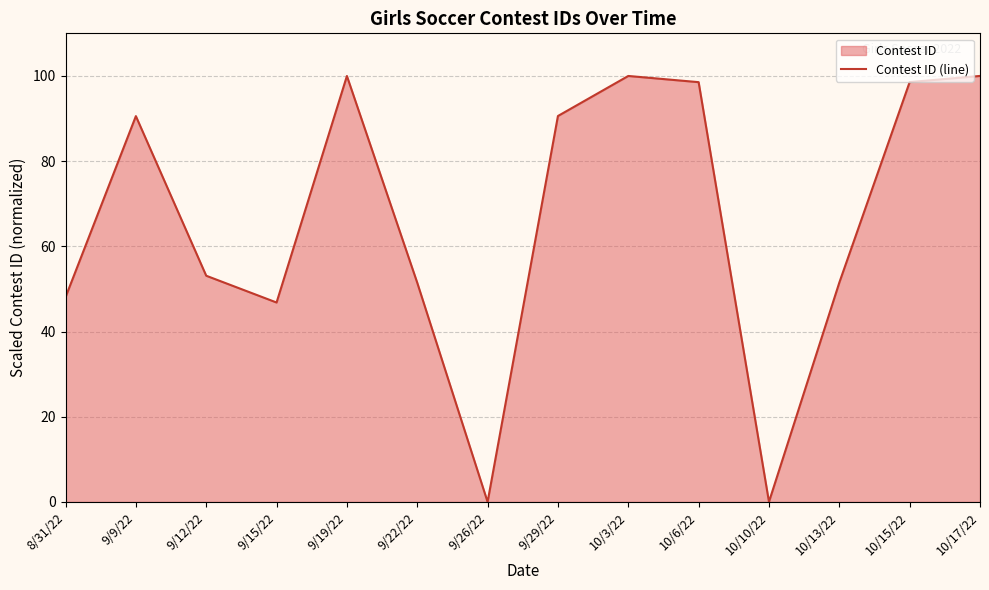

Where is the data nearest to the value 50?

9/22/22